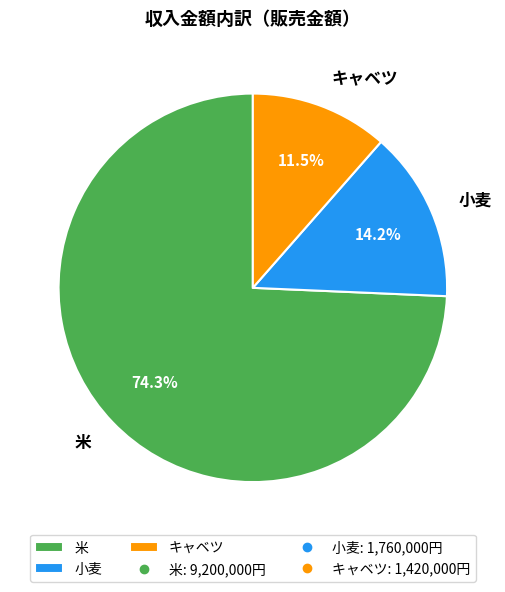

Is it true that 米 is 74% of the pie?

True